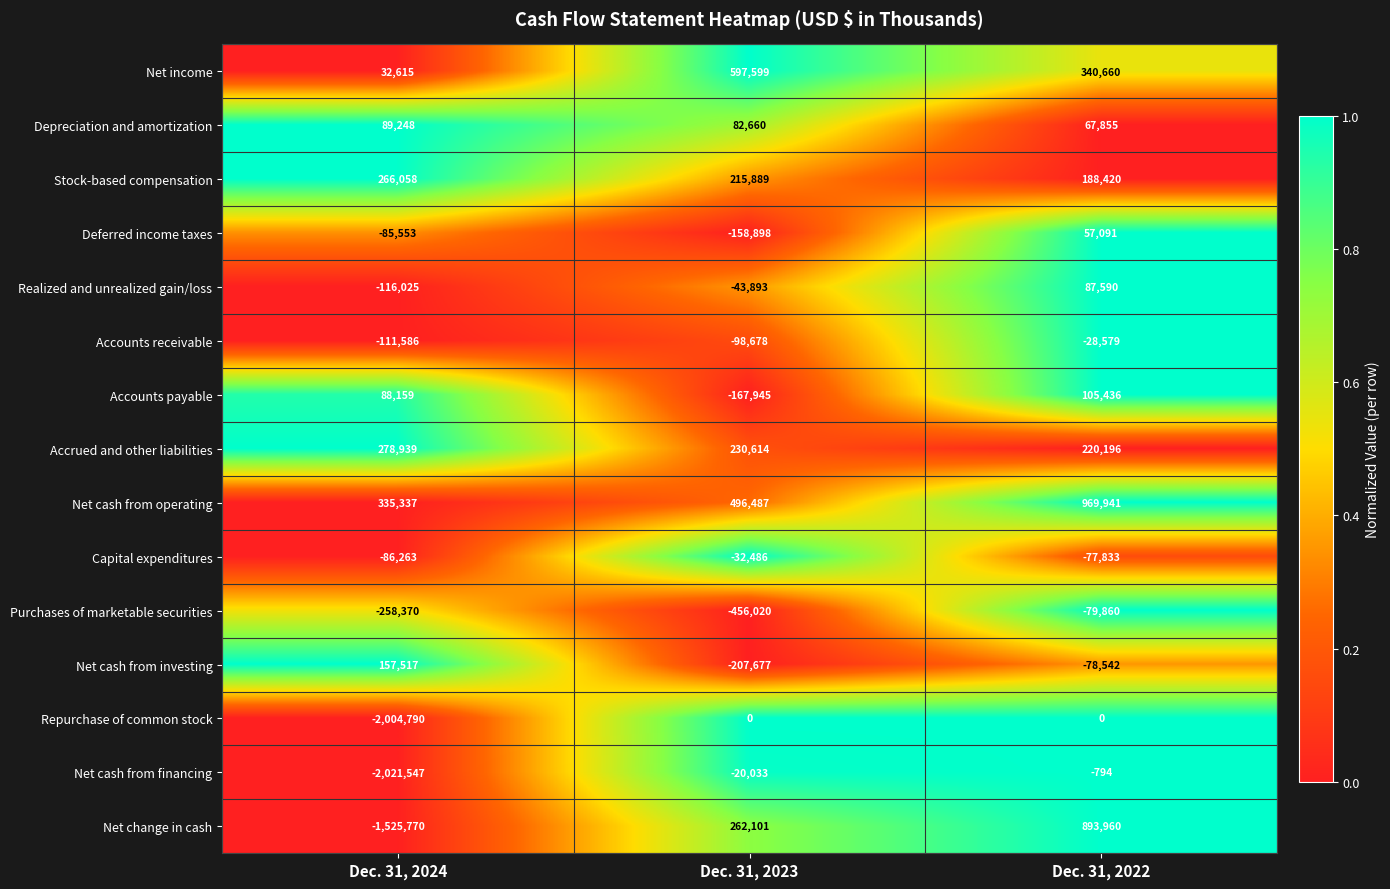

What value does the Net cash from financing series have at Dec. 31, 2023, to the nearest 10?

-20030